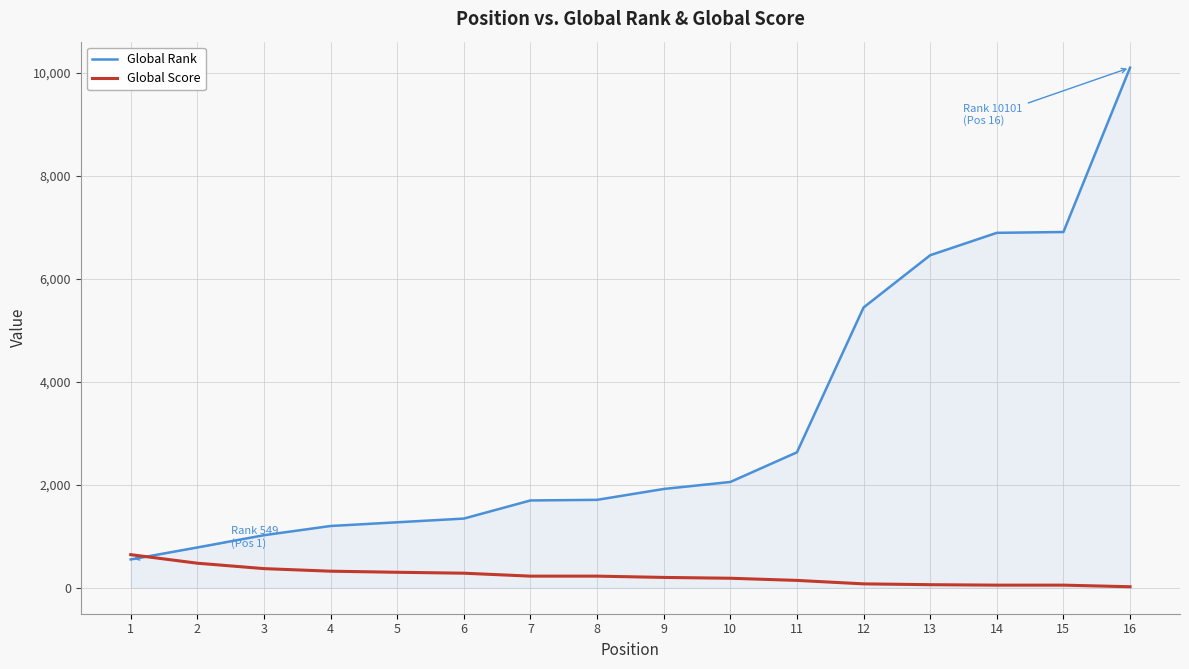

What is the difference between the Global Score values at 11 and 7?

83